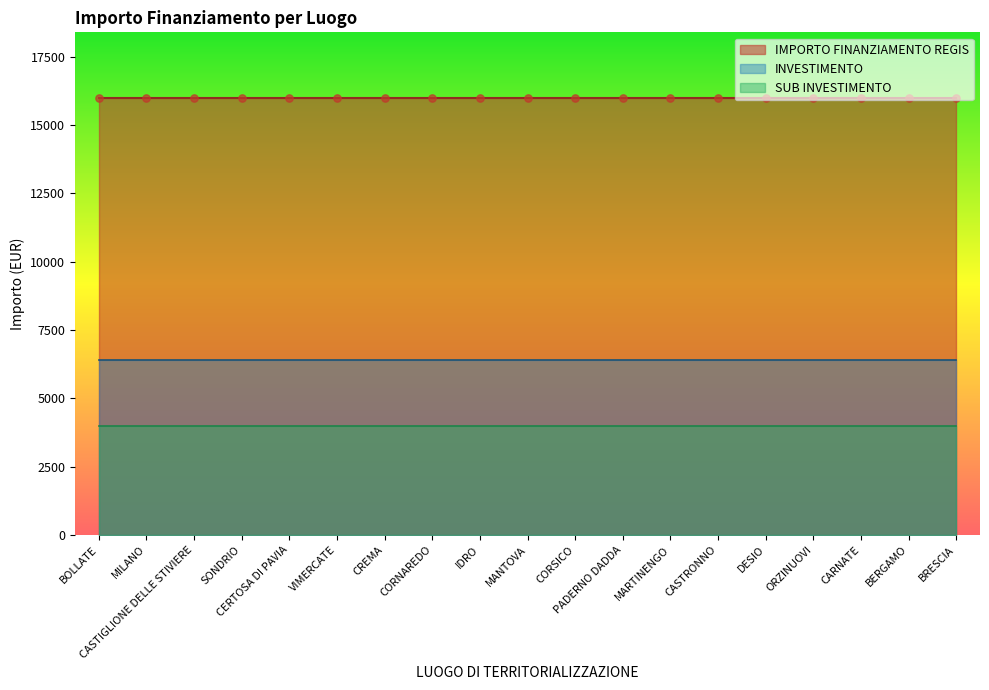

Which series has the largest total across all categories?

IMPORTO FINANZIAMENTO REGIS